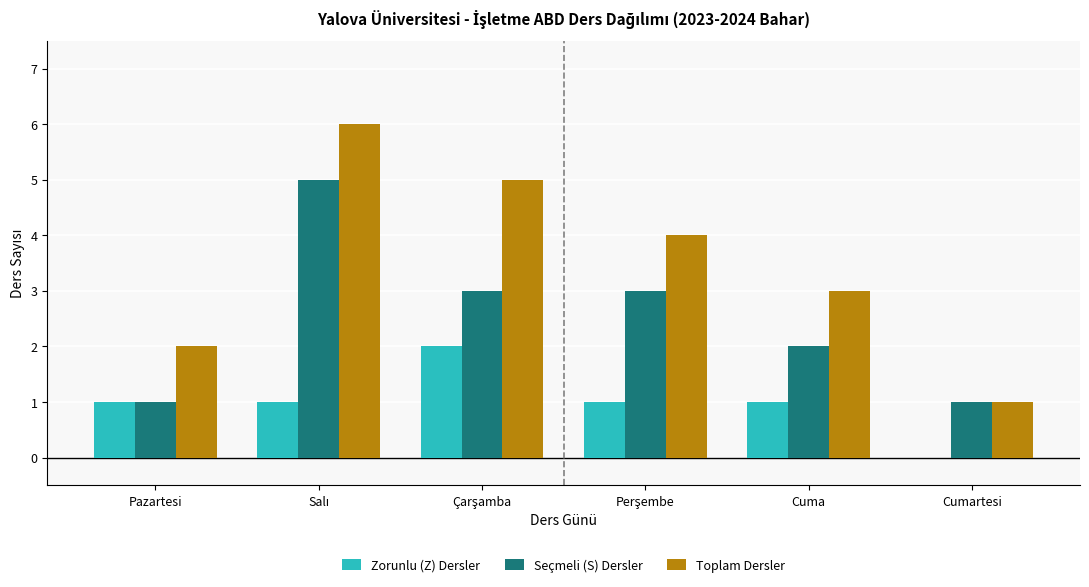

The value of Toplam Dersler at Cumartesi is 1. True or false?

True